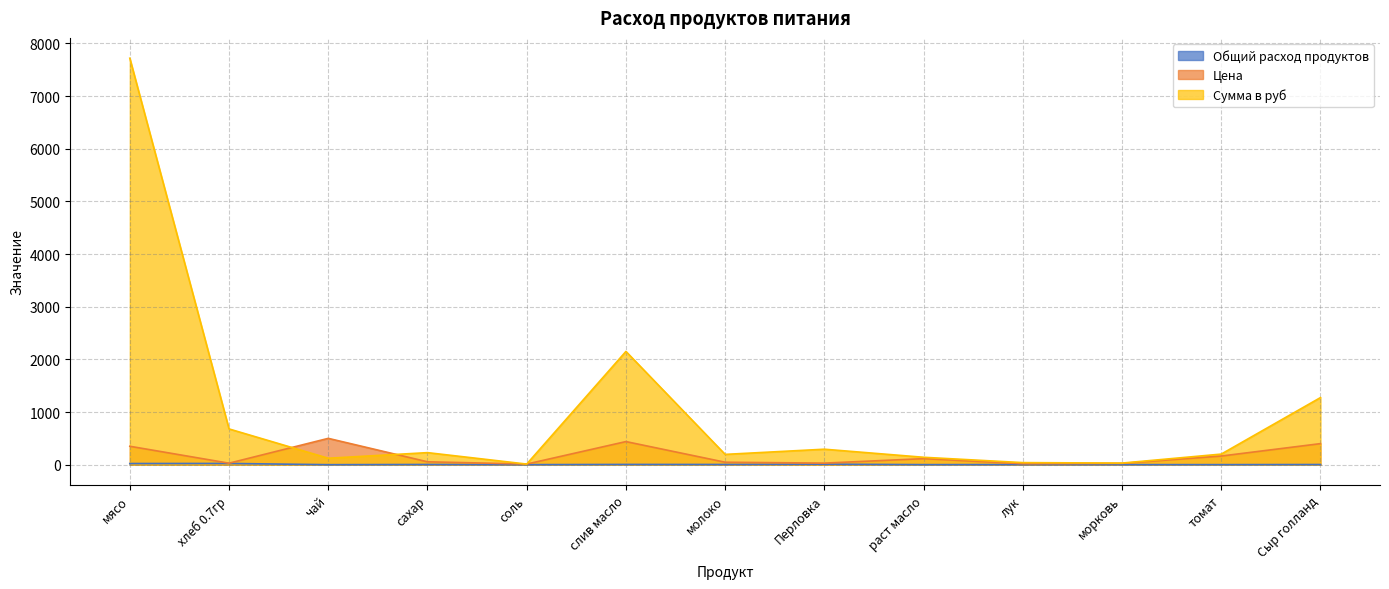

Is the value of Сумма в руб at сахар greater than the value of Цена at морковь?

Yes